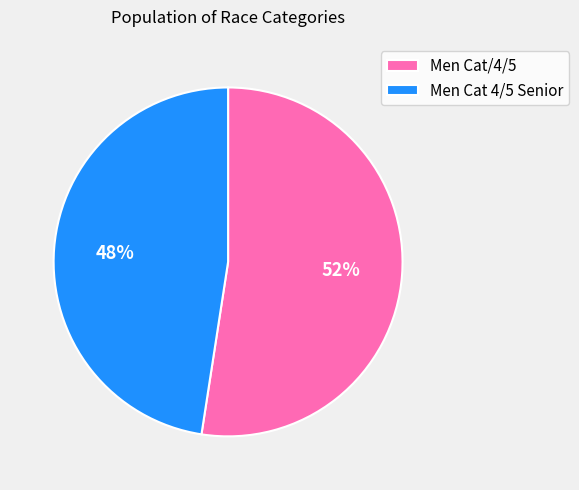

What is the smallest slice in the pie chart?

Men Cat 4/5 Senior